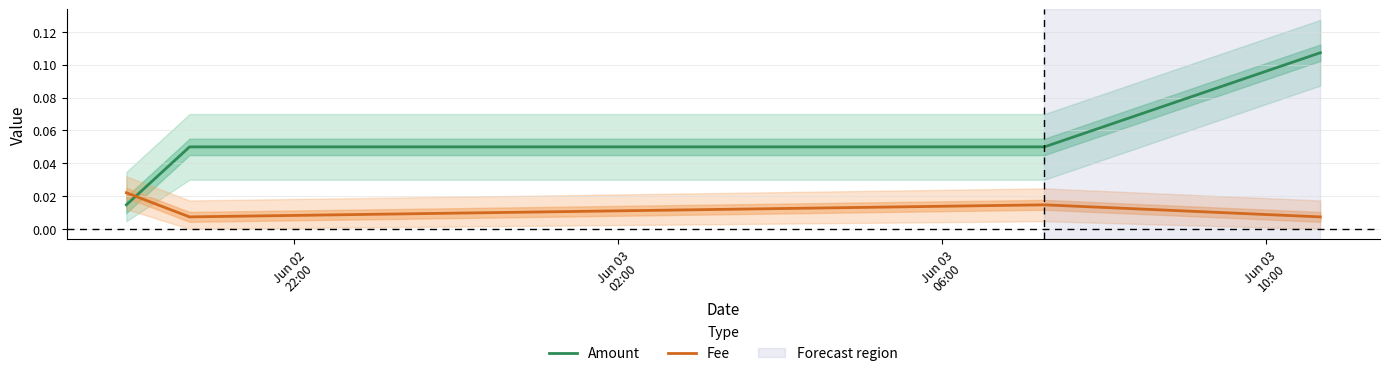

Which series has the largest total across all categories?

Amount